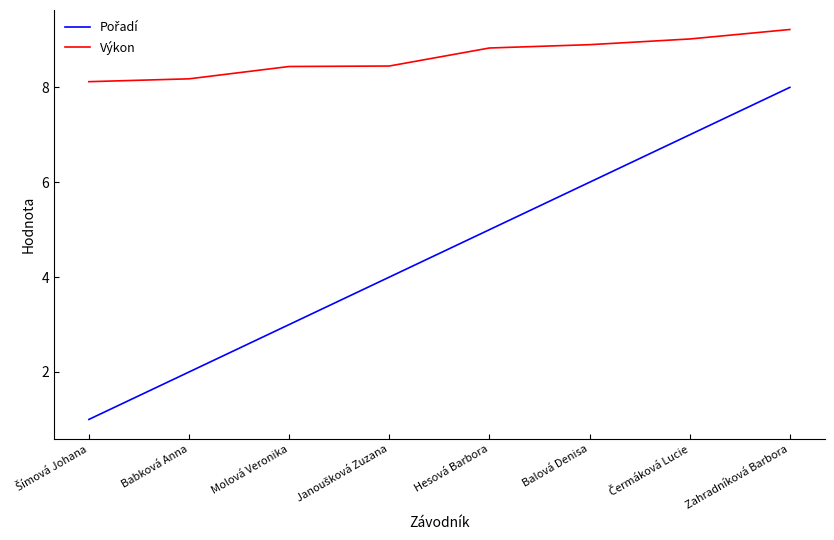

Which label corresponds to the largest value in the chart?

Zahradníková Barbora